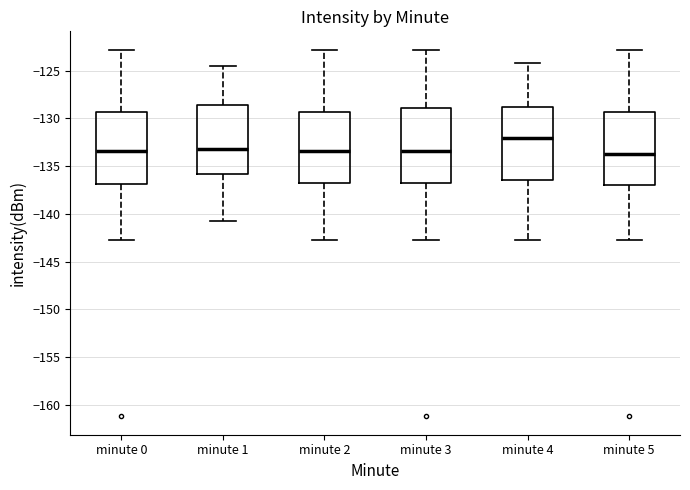

Which box has the highest median line?

minute 4